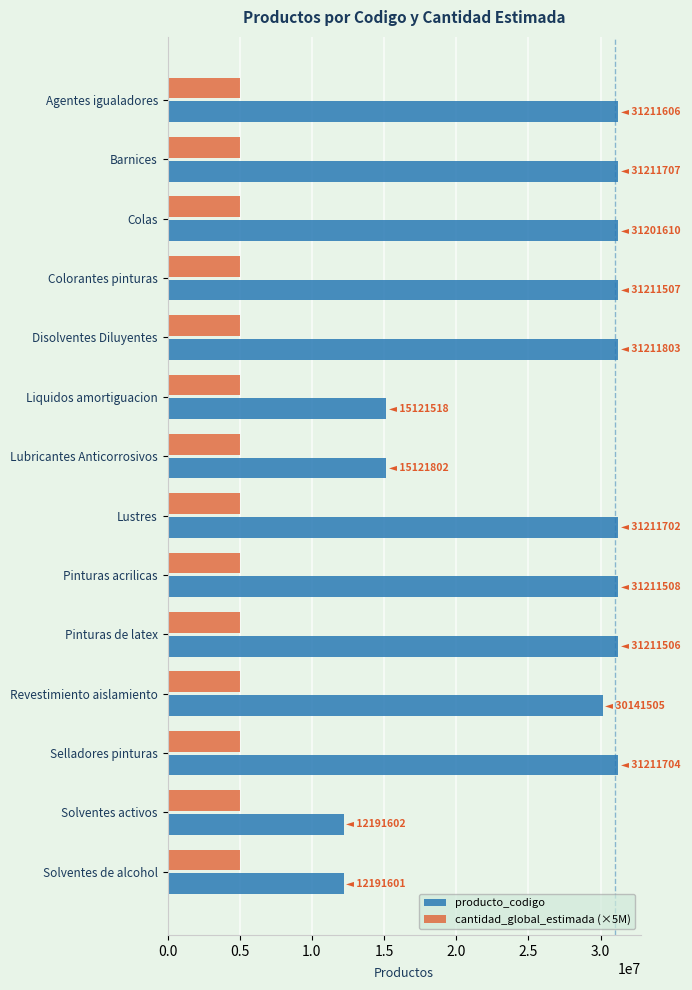

Which series has the widest spread of values?

producto_codigo